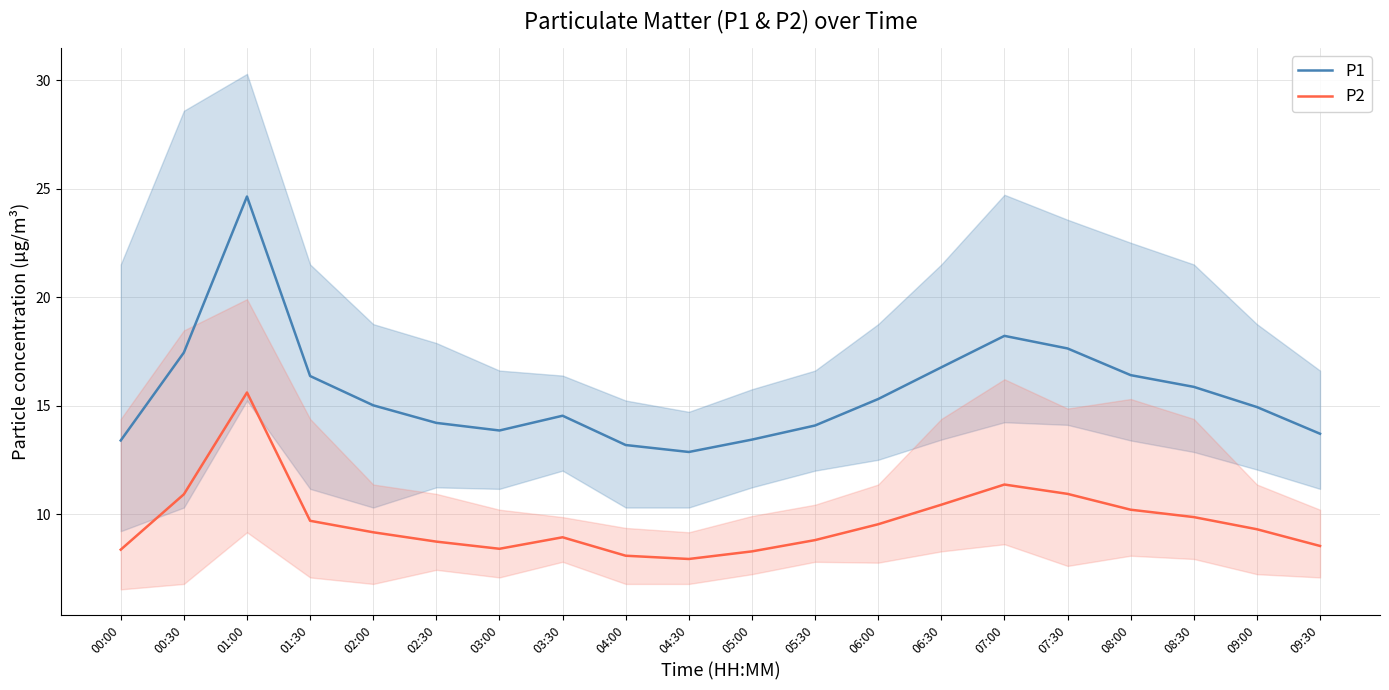

At which label does P2 reach its peak?

01:00